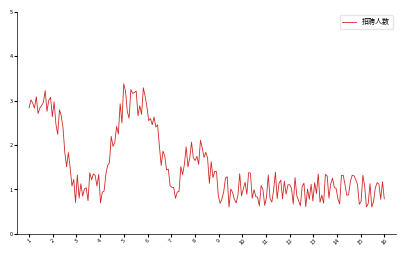

What is the minimum value shown in the chart?

0.6